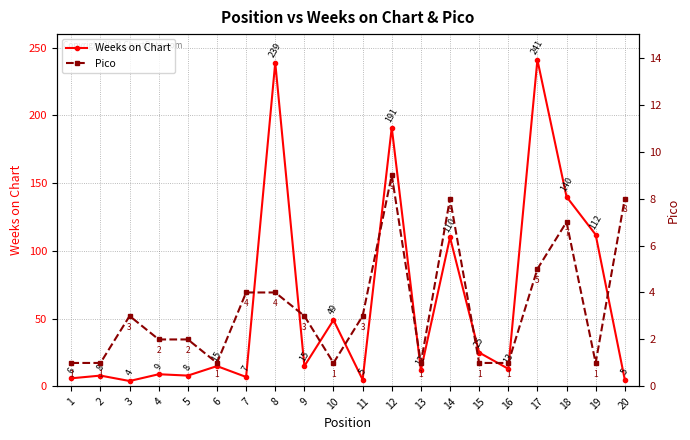

Where do Weeks on Chart and Pico first cross each other?

19 and 20